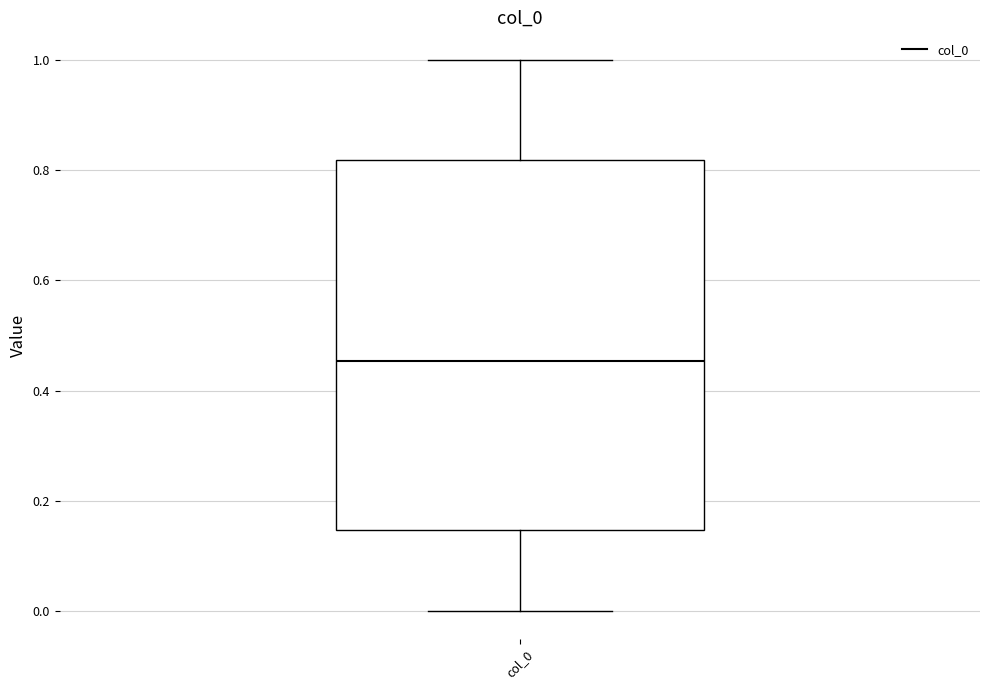

Where does the upper whisker of the box for col_0 end on the y-axis? The values are not printed on the chart, so give them approximately, as read against the axis.

1.00